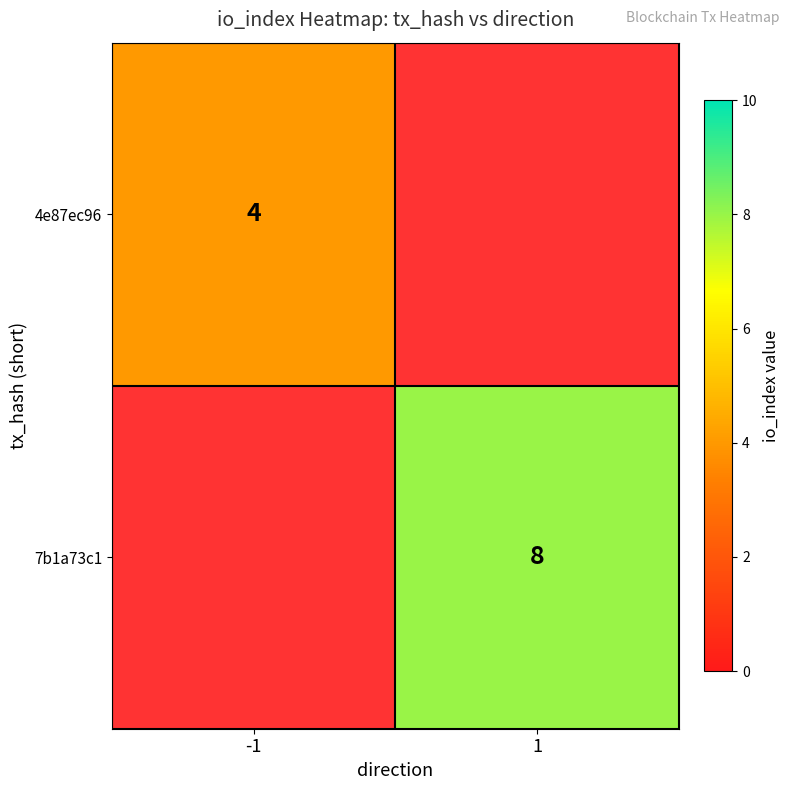

The 4e87ec96 series shows 6 at -1. True or false?

False